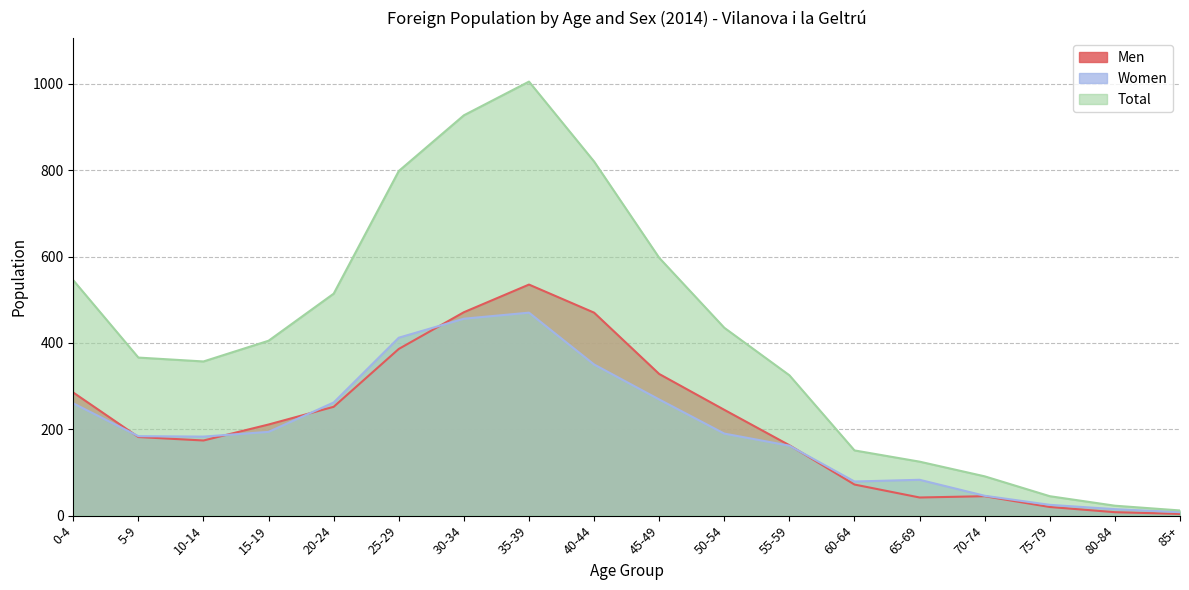

What are all the series names shown in the legend?

Men, Women, Total